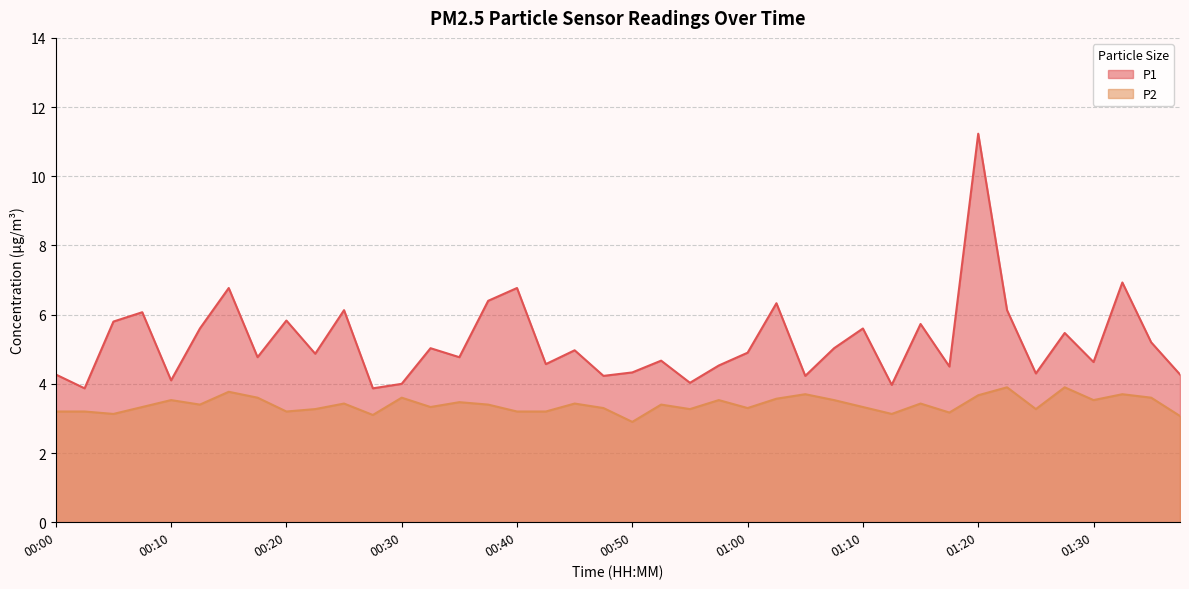

True or false: P2 has a value of 3.5 at 00:57.

True